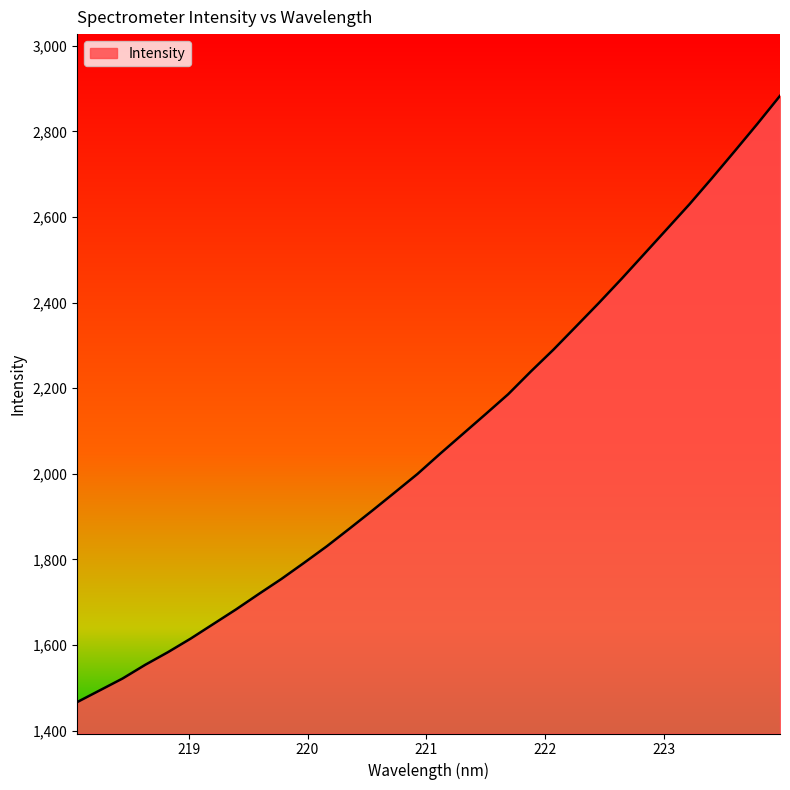

Count the number of values greater than 2046.

16